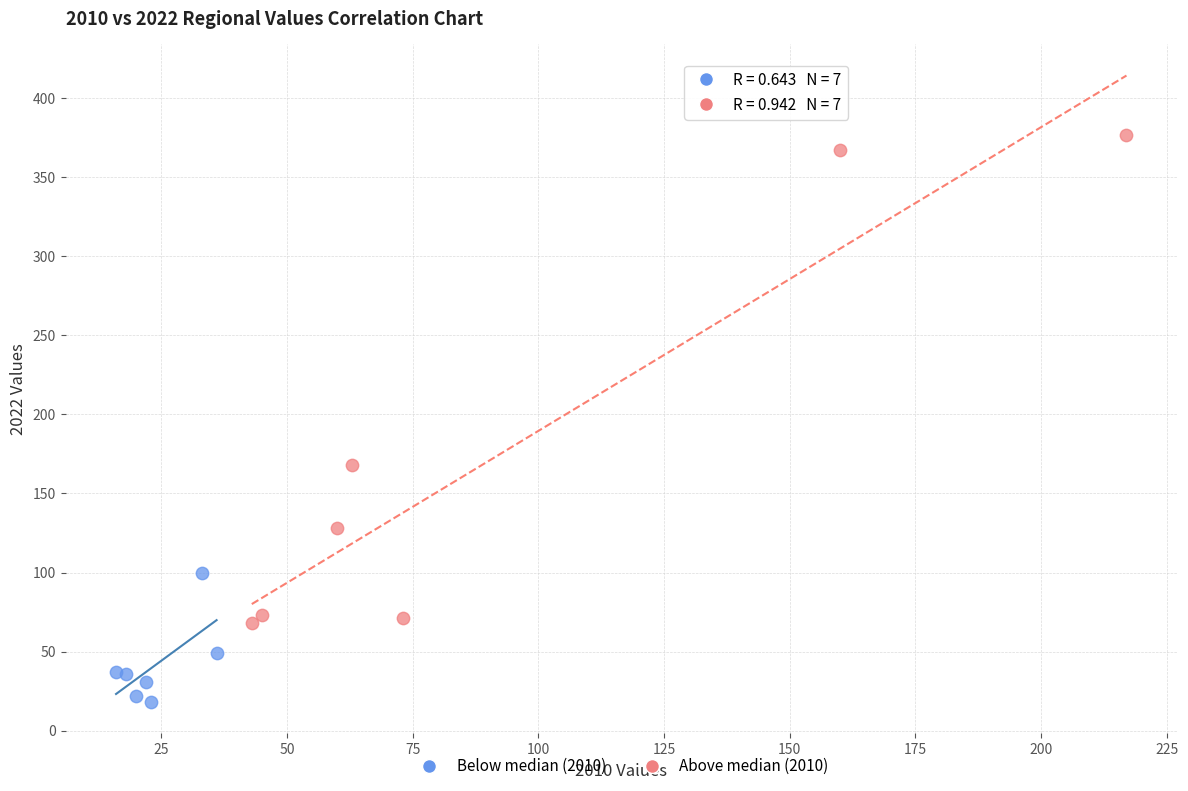

Which series contains the lowest Y value?

Below median (2010)